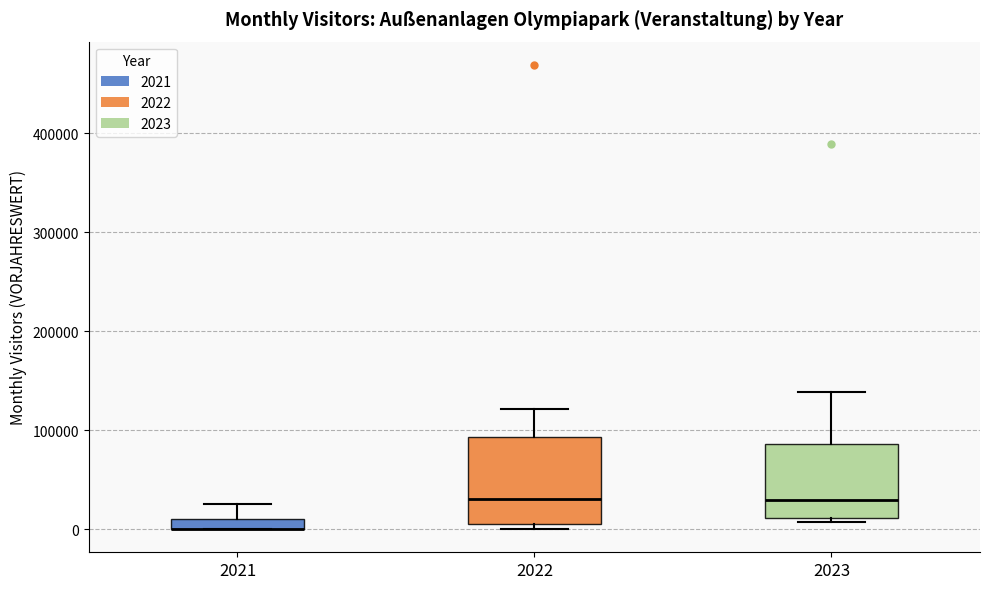

Where is the lower edge of the box at x = 2021 on the y-axis? The values are not printed on the chart, so give them approximately, as read against the axis.

0